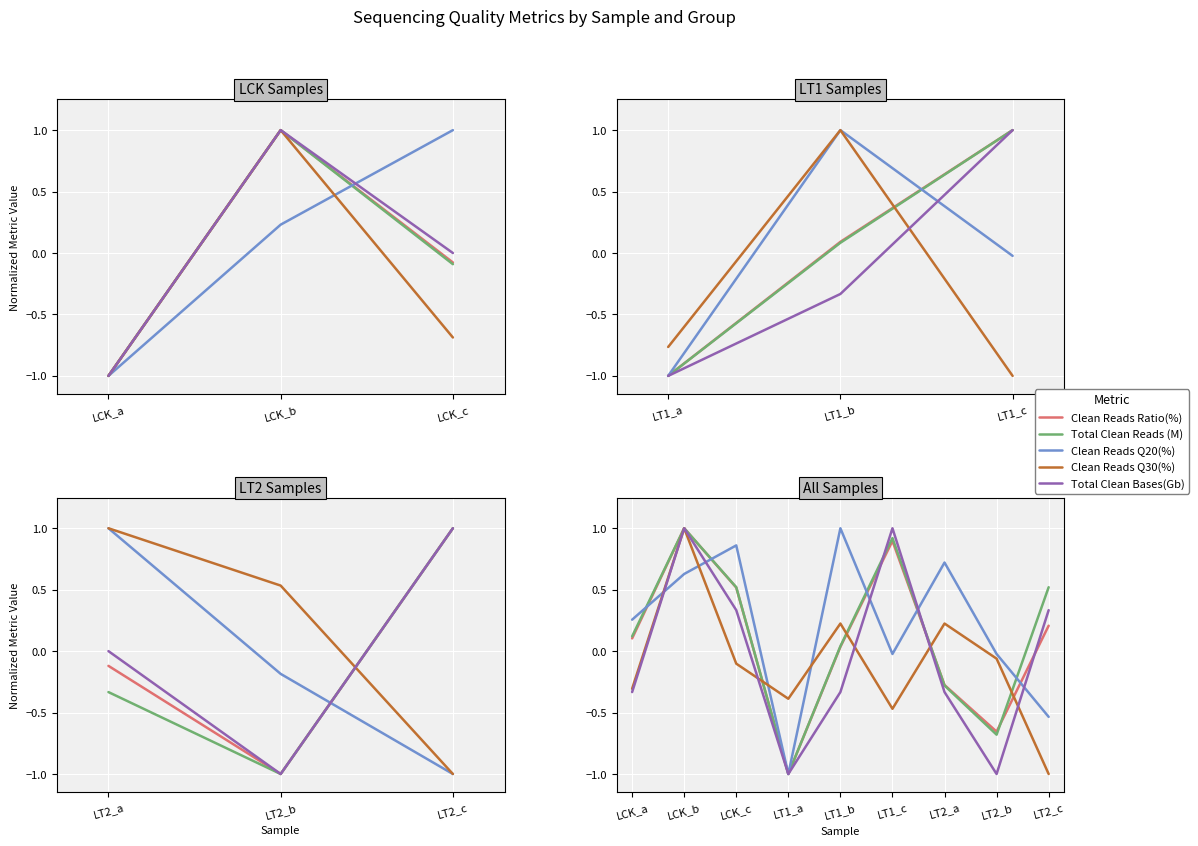

Where is the first local minimum for Clean Reads Ratio(%)?

LT1_a